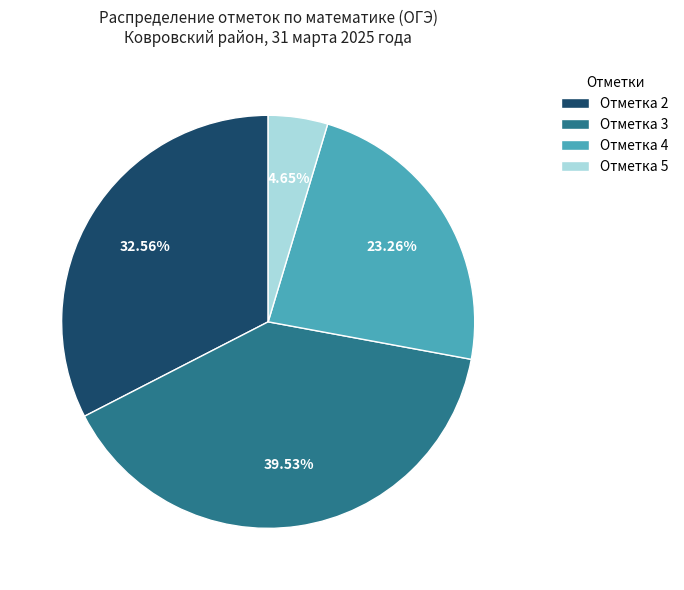

How many slices are in this pie chart?

4